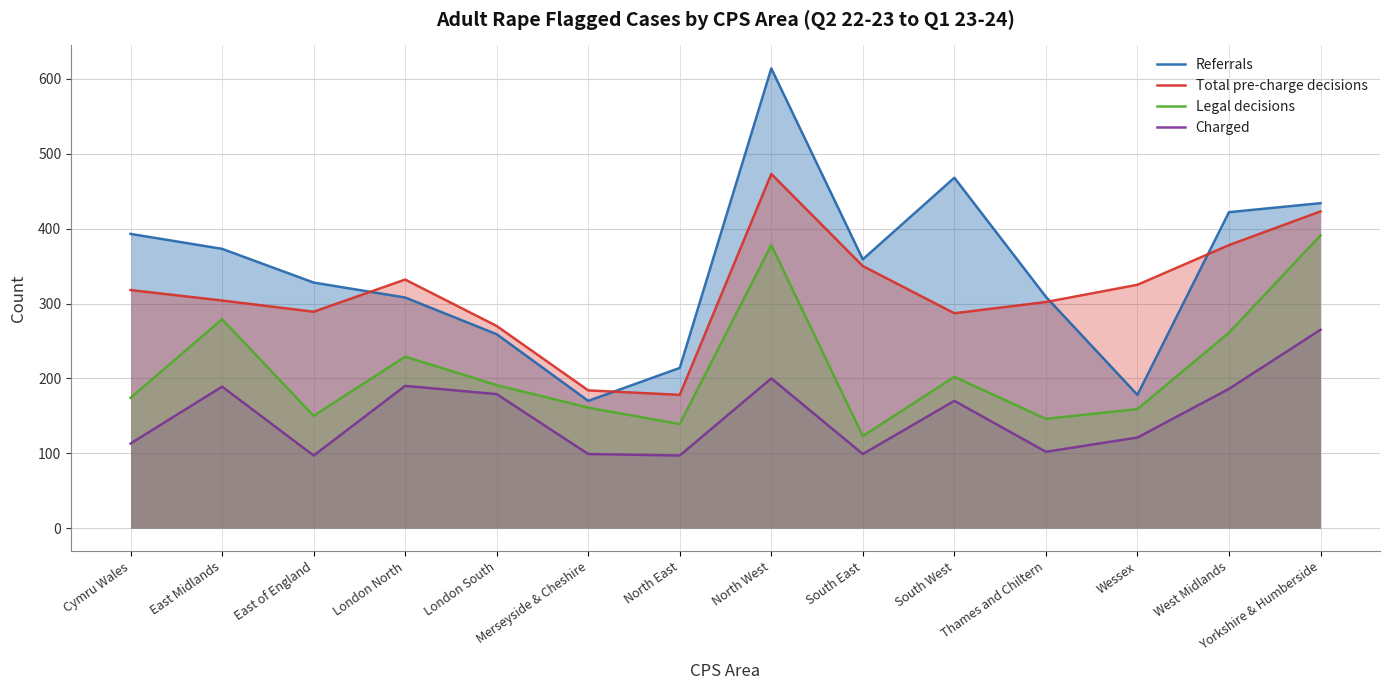

True or false: Referrals and Legal decisions cross at least once.

False